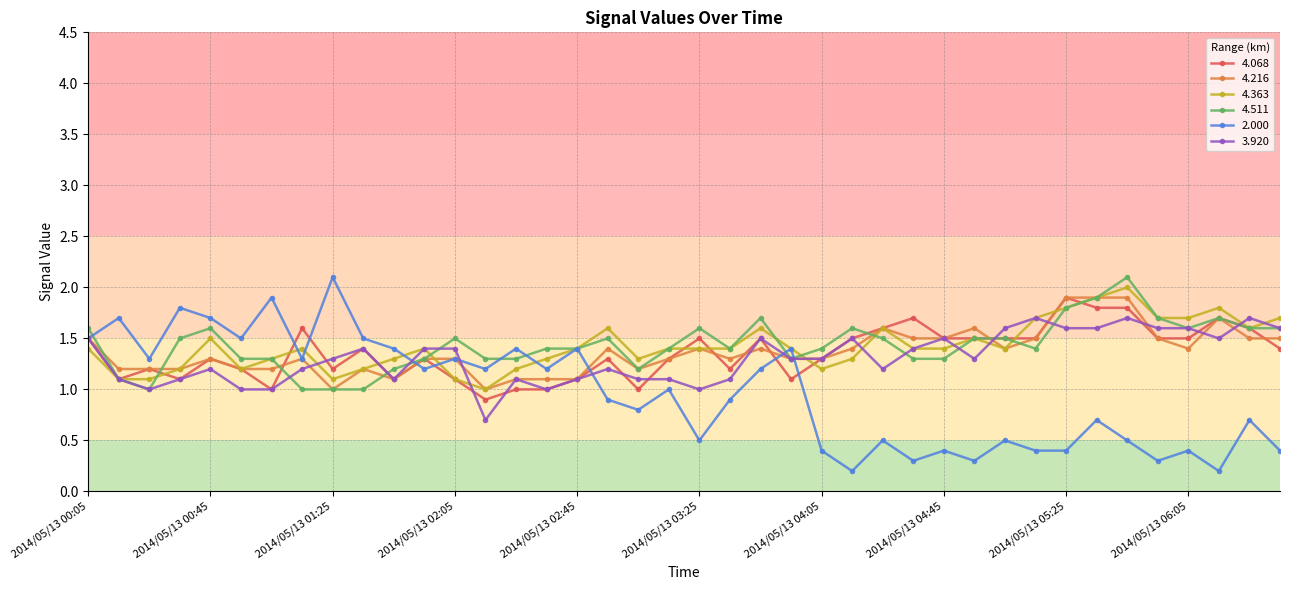

What is the value of the 4.511 point at the 16th from the left?

1.4